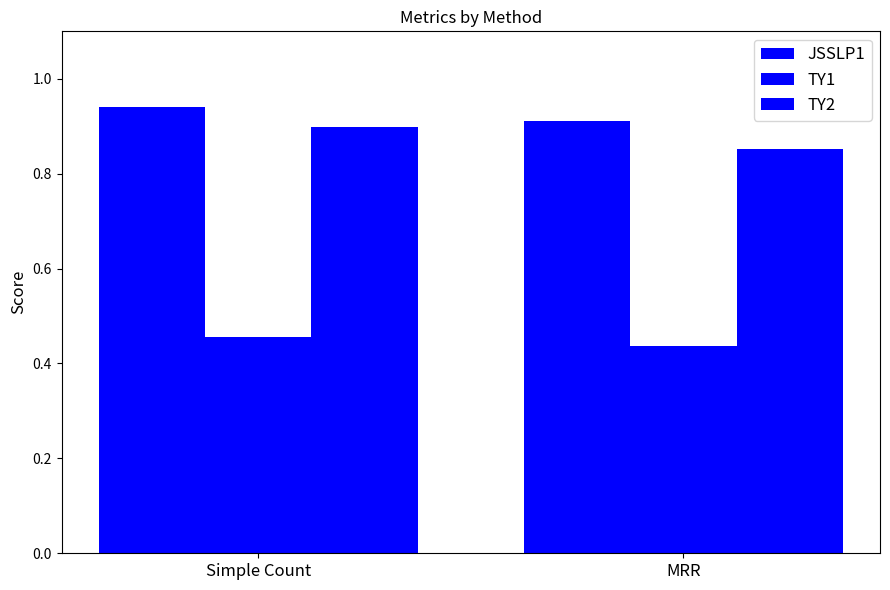

What value does the TY2 series have at Simple Count?

0.9